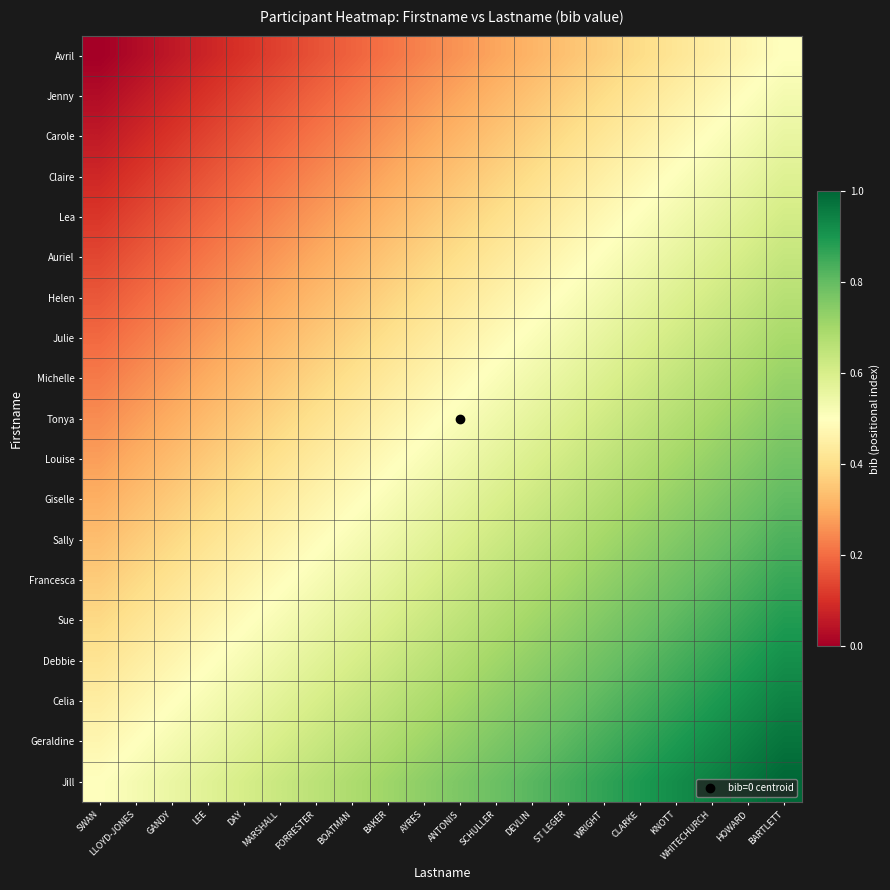

Reading right to left, extract all data points from this chart.

Avril: BARTLETT=0.5	HOWARD=0.5	WHITECHURCH=0.4	KNOTT=0.4	CLARKE=0.4	WRIGHT=0.4	ST LEGER=0.3	DEVLIN=0.3	SCHULLER=0.3	ANTONIS=0.3	AYRES=0.2	BAKER=0.2	BOATMAN=0.2	FORRESTER=0.2	MARSHALL=0.1	DAY=0.1	LEE=0.1	GANDY=0.1	LLOYD-JONES=0.0	SWAN=0.0
Jenny: BARTLETT=0.5	HOWARD=0.5	WHITECHURCH=0.5	KNOTT=0.4	CLARKE=0.4	WRIGHT=0.4	ST LEGER=0.4	DEVLIN=0.3	SCHULLER=0.3	ANTONIS=0.3	AYRES=0.3	BAKER=0.2	BOATMAN=0.2	FORRESTER=0.2	MARSHALL=0.2	DAY=0.1	LEE=0.1	GANDY=0.1	LLOYD-JONES=0.1	SWAN=0.0
Carole: BARTLETT=0.6	HOWARD=0.5	WHITECHURCH=0.5	KNOTT=0.5	CLARKE=0.5	WRIGHT=0.4	ST LEGER=0.4	DEVLIN=0.4	SCHULLER=0.3	ANTONIS=0.3	AYRES=0.3	BAKER=0.3	BOATMAN=0.2	FORRESTER=0.2	MARSHALL=0.2	DAY=0.2	LEE=0.1	GANDY=0.1	LLOYD-JONES=0.1	SWAN=0.1
Claire: BARTLETT=0.6	HOWARD=0.6	WHITECHURCH=0.5	KNOTT=0.5	CLARKE=0.5	WRIGHT=0.5	ST LEGER=0.4	DEVLIN=0.4	SCHULLER=0.4	ANTONIS=0.3	AYRES=0.3	BAKER=0.3	BOATMAN=0.3	FORRESTER=0.2	MARSHALL=0.2	DAY=0.2	LEE=0.2	GANDY=0.1	LLOYD-JONES=0.1	SWAN=0.1
Lea: BARTLETT=0.6	HOWARD=0.6	WHITECHURCH=0.6	KNOTT=0.5	CLARKE=0.5	WRIGHT=0.5	ST LEGER=0.5	DEVLIN=0.4	SCHULLER=0.4	ANTONIS=0.4	AYRES=0.3	BAKER=0.3	BOATMAN=0.3	FORRESTER=0.3	MARSHALL=0.2	DAY=0.2	LEE=0.2	GANDY=0.2	LLOYD-JONES=0.1	SWAN=0.1
Auriel: BARTLETT=0.6	HOWARD=0.6	WHITECHURCH=0.6	KNOTT=0.6	CLARKE=0.5	WRIGHT=0.5	ST LEGER=0.5	DEVLIN=0.5	SCHULLER=0.4	ANTONIS=0.4	AYRES=0.4	BAKER=0.3	BOATMAN=0.3	FORRESTER=0.3	MARSHALL=0.3	DAY=0.2	LEE=0.2	GANDY=0.2	LLOYD-JONES=0.2	SWAN=0.1
Helen: BARTLETT=0.7	HOWARD=0.6	WHITECHURCH=0.6	KNOTT=0.6	CLARKE=0.6	WRIGHT=0.5	ST LEGER=0.5	DEVLIN=0.5	SCHULLER=0.5	ANTONIS=0.4	AYRES=0.4	BAKER=0.4	BOATMAN=0.4	FORRESTER=0.3	MARSHALL=0.3	DAY=0.3	LEE=0.2	GANDY=0.2	LLOYD-JONES=0.2	SWAN=0.2
Julie: BARTLETT=0.7	HOWARD=0.7	WHITECHURCH=0.6	KNOTT=0.6	CLARKE=0.6	WRIGHT=0.6	ST LEGER=0.5	DEVLIN=0.5	SCHULLER=0.5	ANTONIS=0.5	AYRES=0.4	BAKER=0.4	BOATMAN=0.4	FORRESTER=0.4	MARSHALL=0.3	DAY=0.3	LEE=0.3	GANDY=0.2	LLOYD-JONES=0.2	SWAN=0.2
Michelle: BARTLETT=0.7	HOWARD=0.7	WHITECHURCH=0.7	KNOTT=0.6	CLARKE=0.6	WRIGHT=0.6	ST LEGER=0.6	DEVLIN=0.5	SCHULLER=0.5	ANTONIS=0.5	AYRES=0.5	BAKER=0.4	BOATMAN=0.4	FORRESTER=0.4	MARSHALL=0.4	DAY=0.3	LEE=0.3	GANDY=0.3	LLOYD-JONES=0.2	SWAN=0.2
Tonya: BARTLETT=0.8	HOWARD=0.7	WHITECHURCH=0.7	KNOTT=0.7	CLARKE=0.6	WRIGHT=0.6	ST LEGER=0.6	DEVLIN=0.6	SCHULLER=0.5	ANTONIS=0.5	AYRES=0.5	BAKER=0.5	BOATMAN=0.4	FORRESTER=0.4	MARSHALL=0.4	DAY=0.4	LEE=0.3	GANDY=0.3	LLOYD-JONES=0.3	SWAN=0.2
Louise: BARTLETT=0.8	HOWARD=0.8	WHITECHURCH=0.7	KNOTT=0.7	CLARKE=0.7	WRIGHT=0.6	ST LEGER=0.6	DEVLIN=0.6	SCHULLER=0.6	ANTONIS=0.5	AYRES=0.5	BAKER=0.5	BOATMAN=0.5	FORRESTER=0.4	MARSHALL=0.4	DAY=0.4	LEE=0.4	GANDY=0.3	LLOYD-JONES=0.3	SWAN=0.3
Giselle: BARTLETT=0.8	HOWARD=0.8	WHITECHURCH=0.8	KNOTT=0.7	CLARKE=0.7	WRIGHT=0.7	ST LEGER=0.6	DEVLIN=0.6	SCHULLER=0.6	ANTONIS=0.6	AYRES=0.5	BAKER=0.5	BOATMAN=0.5	FORRESTER=0.5	MARSHALL=0.4	DAY=0.4	LEE=0.4	GANDY=0.4	LLOYD-JONES=0.3	SWAN=0.3
Sally: BARTLETT=0.8	HOWARD=0.8	WHITECHURCH=0.8	KNOTT=0.8	CLARKE=0.7	WRIGHT=0.7	ST LEGER=0.7	DEVLIN=0.6	SCHULLER=0.6	ANTONIS=0.6	AYRES=0.6	BAKER=0.5	BOATMAN=0.5	FORRESTER=0.5	MARSHALL=0.5	DAY=0.4	LEE=0.4	GANDY=0.4	LLOYD-JONES=0.4	SWAN=0.3
Francesca: BARTLETT=0.9	HOWARD=0.8	WHITECHURCH=0.8	KNOTT=0.8	CLARKE=0.8	WRIGHT=0.7	ST LEGER=0.7	DEVLIN=0.7	SCHULLER=0.7	ANTONIS=0.6	AYRES=0.6	BAKER=0.6	BOATMAN=0.5	FORRESTER=0.5	MARSHALL=0.5	DAY=0.5	LEE=0.4	GANDY=0.4	LLOYD-JONES=0.4	SWAN=0.4
Sue: BARTLETT=0.9	HOWARD=0.9	WHITECHURCH=0.8	KNOTT=0.8	CLARKE=0.8	WRIGHT=0.8	ST LEGER=0.7	DEVLIN=0.7	SCHULLER=0.7	ANTONIS=0.7	AYRES=0.6	BAKER=0.6	BOATMAN=0.6	FORRESTER=0.5	MARSHALL=0.5	DAY=0.5	LEE=0.5	GANDY=0.4	LLOYD-JONES=0.4	SWAN=0.4
Debbie: BARTLETT=0.9	HOWARD=0.9	WHITECHURCH=0.9	KNOTT=0.8	CLARKE=0.8	WRIGHT=0.8	ST LEGER=0.8	DEVLIN=0.7	SCHULLER=0.7	ANTONIS=0.7	AYRES=0.7	BAKER=0.6	BOATMAN=0.6	FORRESTER=0.6	MARSHALL=0.5	DAY=0.5	LEE=0.5	GANDY=0.5	LLOYD-JONES=0.4	SWAN=0.4
Celia: BARTLETT=0.9	HOWARD=0.9	WHITECHURCH=0.9	KNOTT=0.9	CLARKE=0.8	WRIGHT=0.8	ST LEGER=0.8	DEVLIN=0.8	SCHULLER=0.7	ANTONIS=0.7	AYRES=0.7	BAKER=0.7	BOATMAN=0.6	FORRESTER=0.6	MARSHALL=0.6	DAY=0.5	LEE=0.5	GANDY=0.5	LLOYD-JONES=0.5	SWAN=0.4
Geraldine: BARTLETT=1.0	HOWARD=0.9	WHITECHURCH=0.9	KNOTT=0.9	CLARKE=0.9	WRIGHT=0.8	ST LEGER=0.8	DEVLIN=0.8	SCHULLER=0.8	ANTONIS=0.7	AYRES=0.7	BAKER=0.7	BOATMAN=0.7	FORRESTER=0.6	MARSHALL=0.6	DAY=0.6	LEE=0.6	GANDY=0.5	LLOYD-JONES=0.5	SWAN=0.5
Jill: BARTLETT=1.0	HOWARD=1.0	WHITECHURCH=0.9	KNOTT=0.9	CLARKE=0.9	WRIGHT=0.9	ST LEGER=0.8	DEVLIN=0.8	SCHULLER=0.8	ANTONIS=0.8	AYRES=0.7	BAKER=0.7	BOATMAN=0.7	FORRESTER=0.7	MARSHALL=0.6	DAY=0.6	LEE=0.6	GANDY=0.6	LLOYD-JONES=0.5	SWAN=0.5